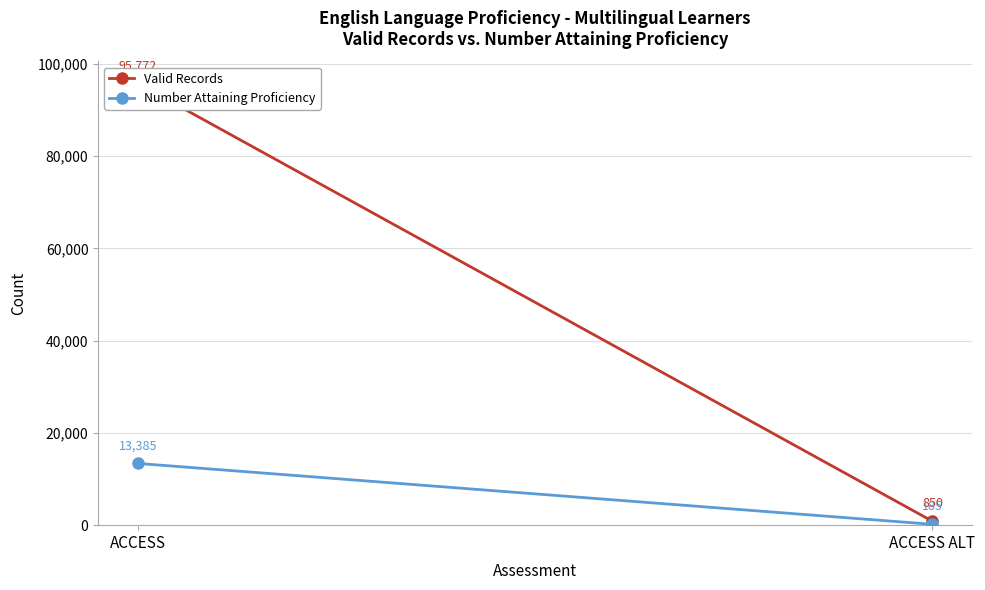

What are all the series names shown in the legend?

Valid Records, Number Attaining Proficiency